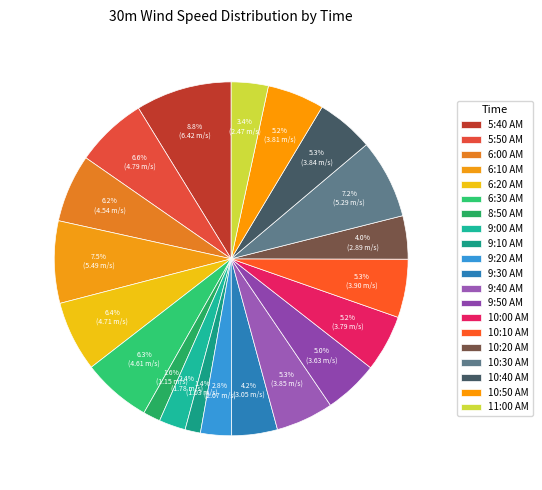

How many segments does this pie chart have?

20